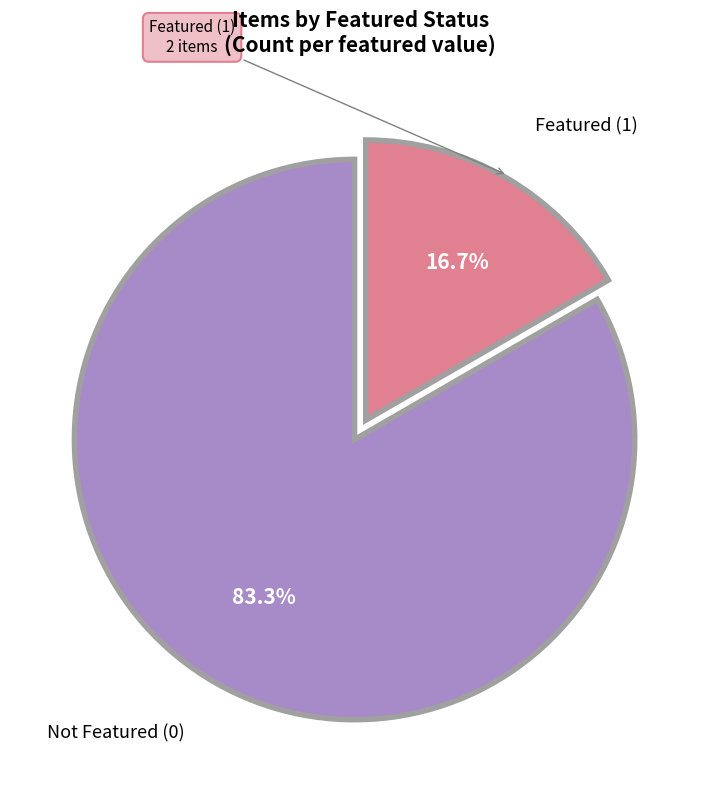

Is there any slice that represents more than half of the pie?

Yes